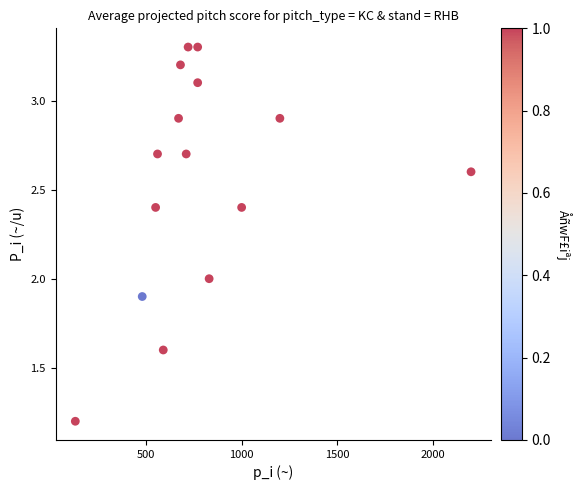

What is the range of X values (max minus min)?

2070.0